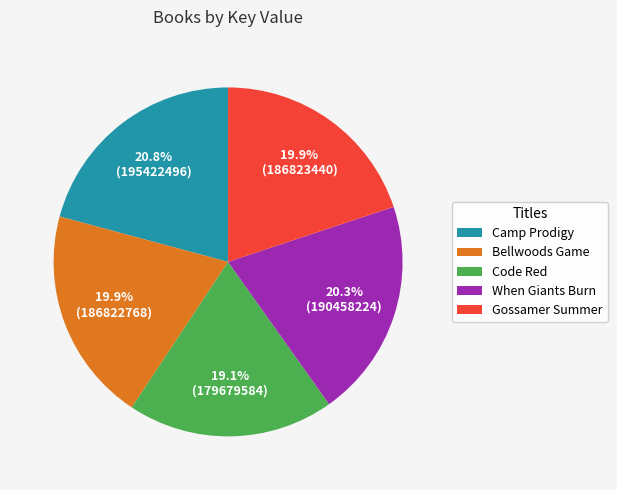

How much of the chart is everything except When Giants Burn?

79.7%